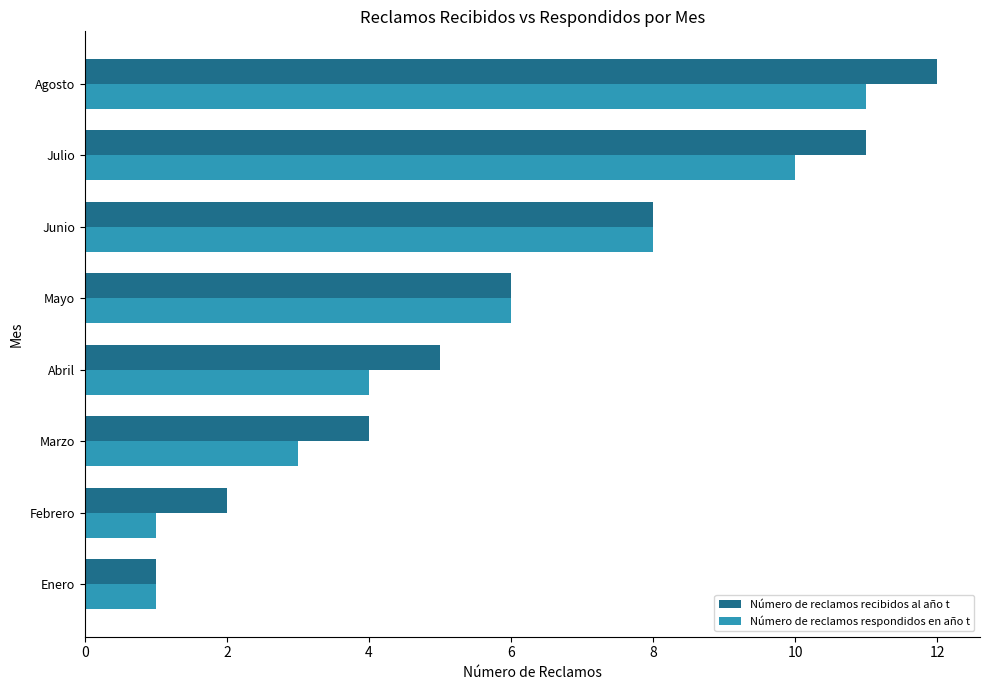

What is the total value across all series at Agosto?

23